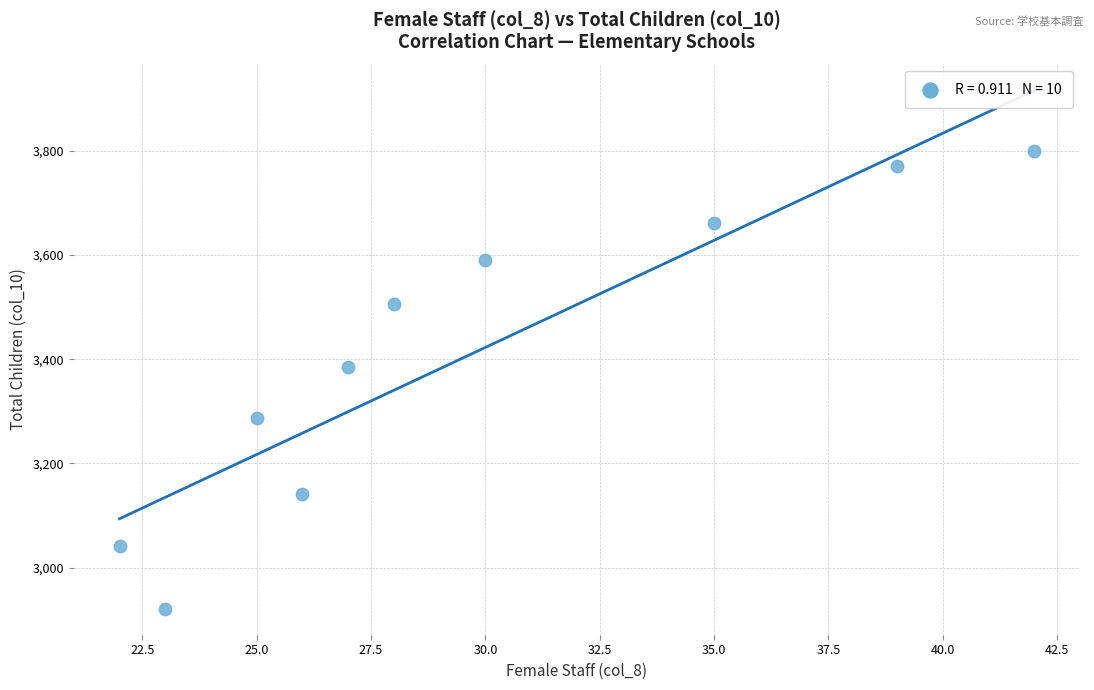

What is the range of Y values (max minus min)?

878